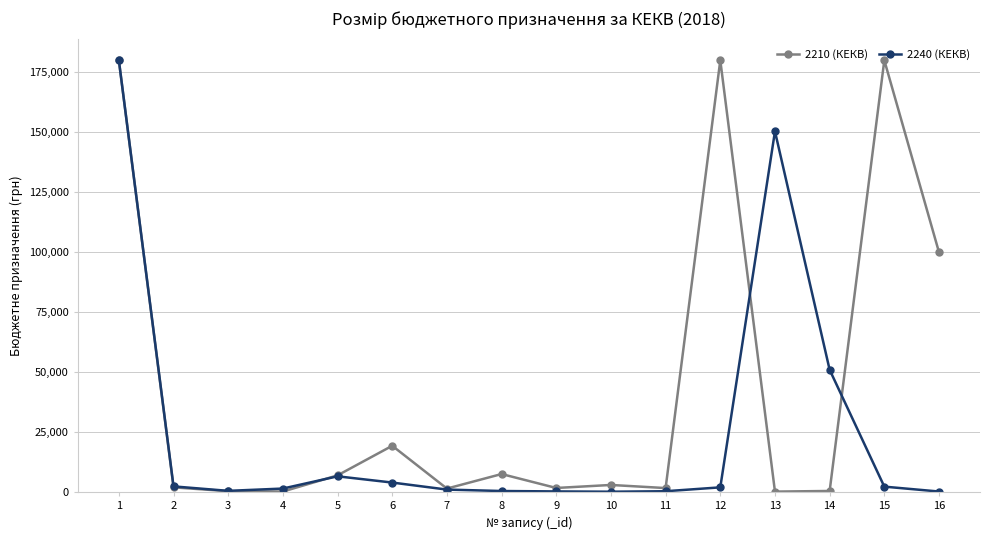

Where is the first local maximum for 2210 (КЕКВ)?

6